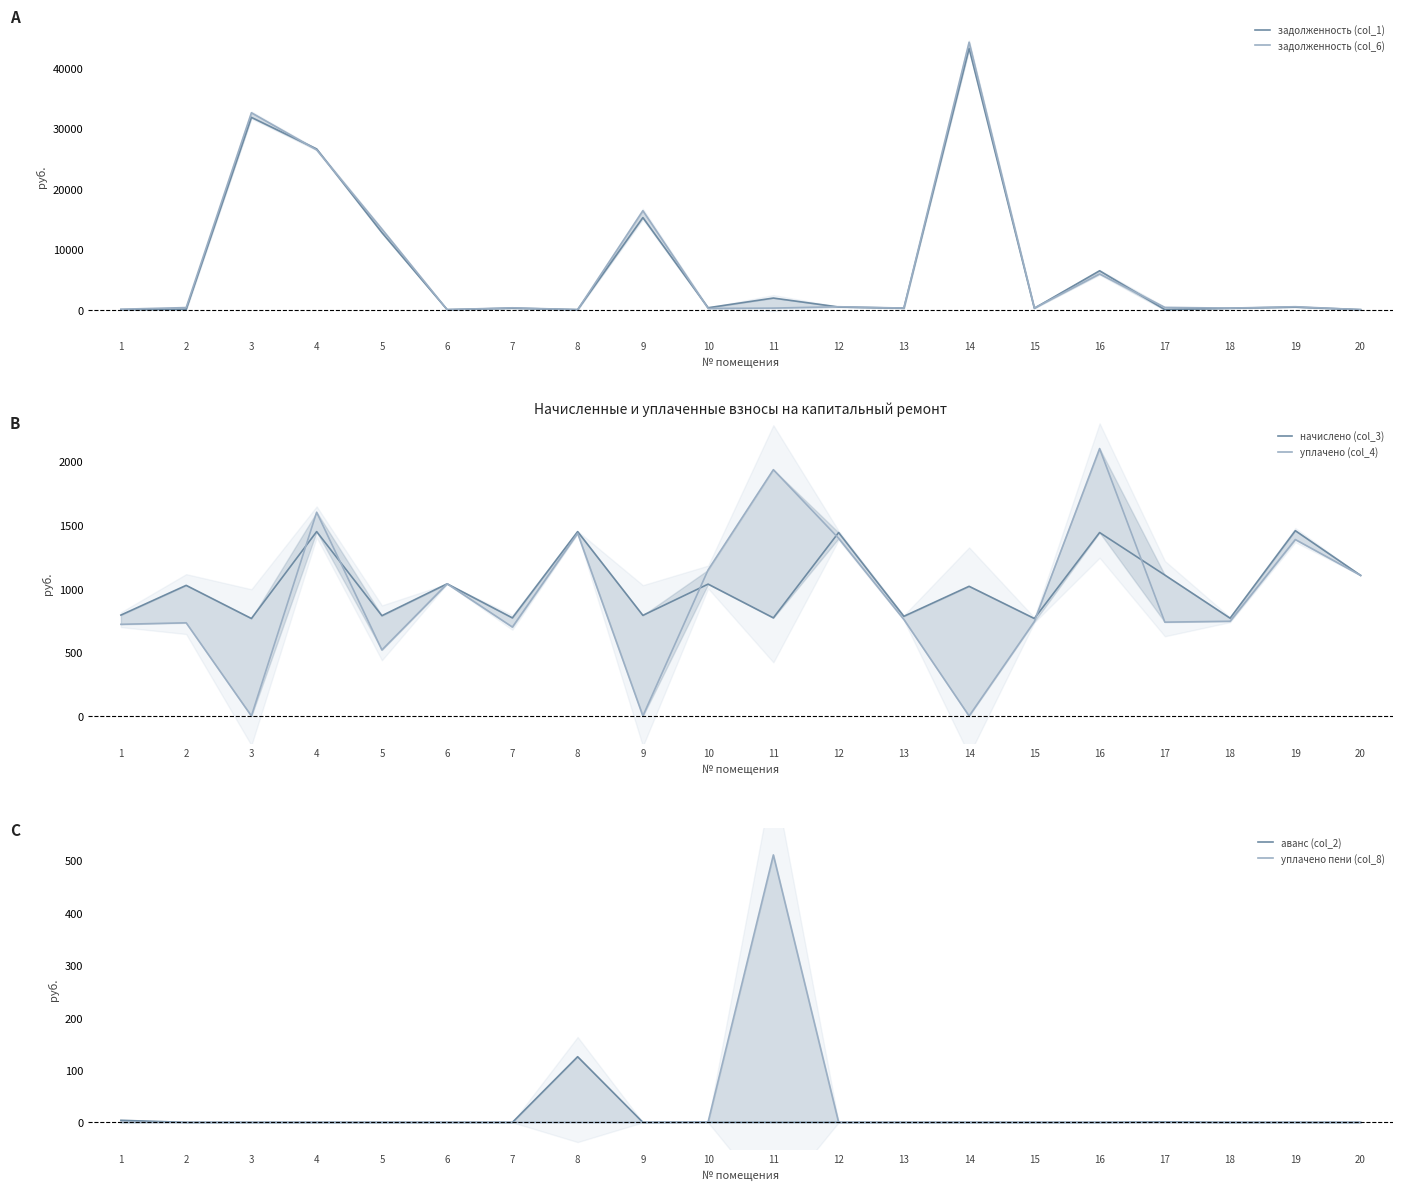

Reading left to right, list all the values displayed in this chart.

задолженность (col_1): 1=0.0	2=48.0	3=31820.0	4=26595.3	5=12759.5	6=0.0	7=233.2	8=0.0	9=15231.5	10=312.7	11=1916.0	12=435.0	13=236.4	14=43250.0	15=231.2	16=6431.0	17=0.0	18=231.9	19=415.4	20=0.0
задолженность (col_6): 1=68.7	2=341.9	3=32585.7	4=26443.1	5=13328.0	6=0.0	7=305.2	8=0.0	9=16372.5	10=200.0	11=256.9	12=480.2	13=260.9	14=44268.4	15=255.2	16=5905.9	17=368.9	18=256.0	19=485.1	20=0.0
начислено (col_3): 1=792.6	2=1025.8	3=765.7	4=1447.9	5=787.7	6=1038.0	7=770.5	8=1447.9	9=790.2	10=1035.6	11=770.5	12=1440.5	13=782.8	14=1018.4	15=765.7	16=1440.5	17=1106.8	18=768.1	19=1455.2	20=1104.3
уплачено (col_4): 1=720.0	2=731.8	3=0.0	4=1600.0	5=518.6	6=1038.0	7=698.5	8=1435.0	9=0.0	10=1147.4	11=1934.2	12=1395.3	13=758.3	14=0.0	15=741.6	16=2100.0	17=737.0	18=744.0	19=1385.5	20=1104.3
аванс (col_2): 1=4.0	2=0.0	3=0.0	4=0.0	5=0.0	6=0.0	7=0.0	8=125.3	9=0.0	10=0.0	11=0.0	12=0.0	13=0.0	14=0.0	15=0.0	16=0.0	17=0.8	18=0.0	19=0.0	20=0.0
уплачено пени (col_8): 1=0.0	2=0.0	3=0.0	4=0.0	5=0.0	6=0.0	7=0.0	8=0.0	9=0.0	10=0.9	11=510.3	12=0.0	13=0.0	14=0.0	15=0.0	16=0.0	17=0.0	18=0.0	19=0.0	20=0.0